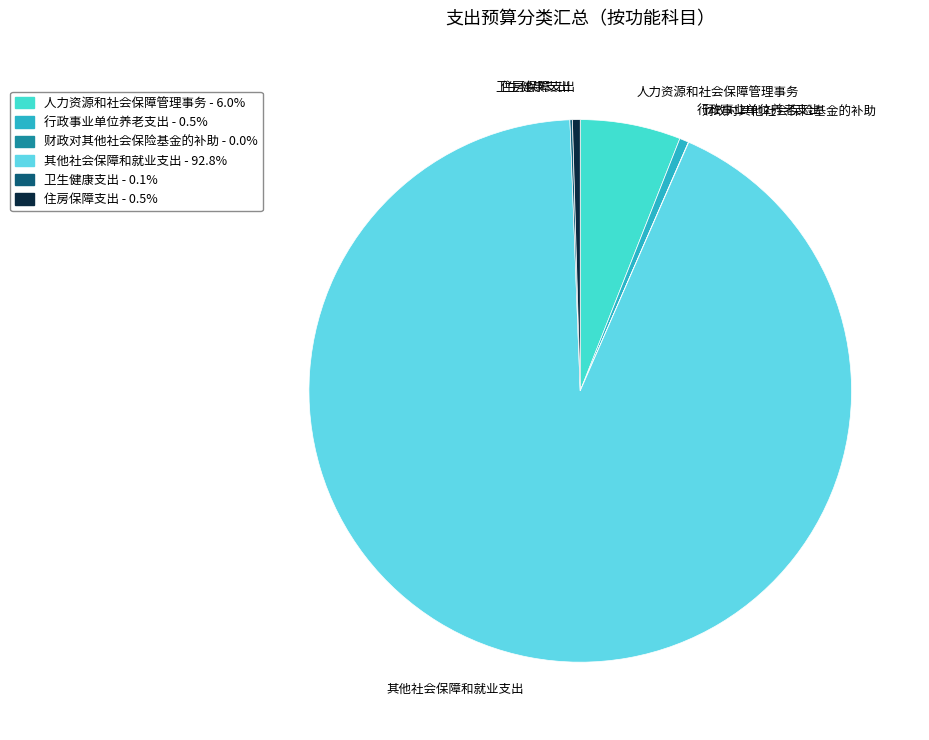

Combined, do 行政事业单位养老支出 and 其他社会保障和就业支出 account for over 50%?

Yes